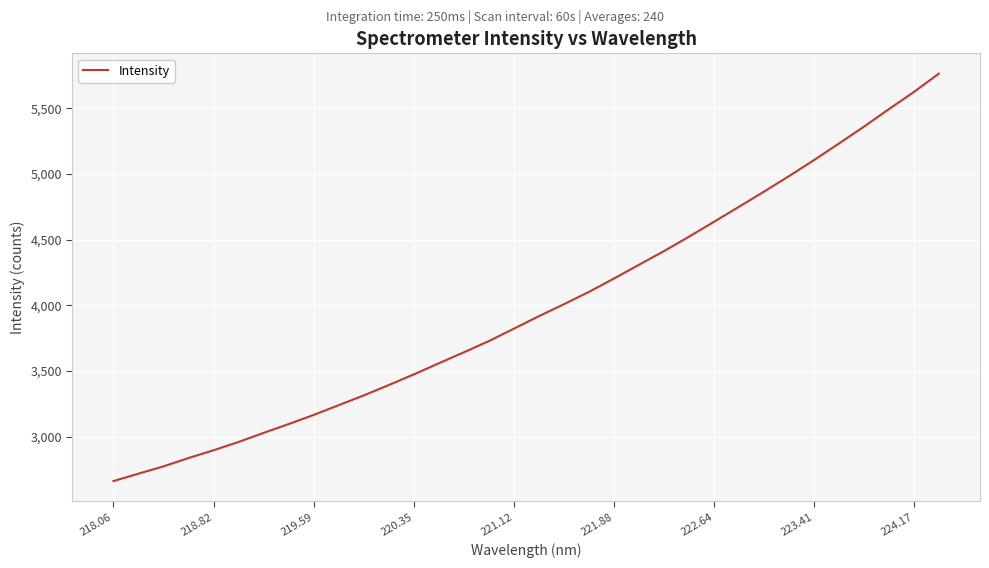

What is the difference between the maximum and minimum values?

3103.6